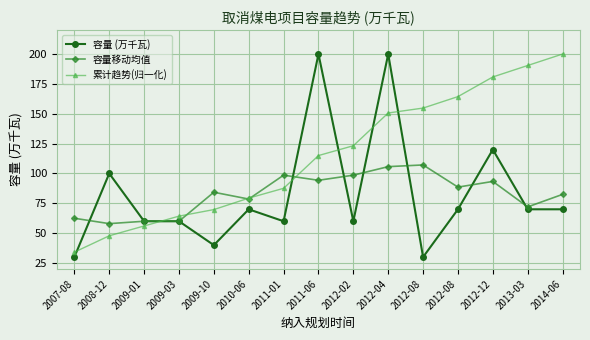

What is the value of the 容量移动均值 point at the 1st from the left?

62.5